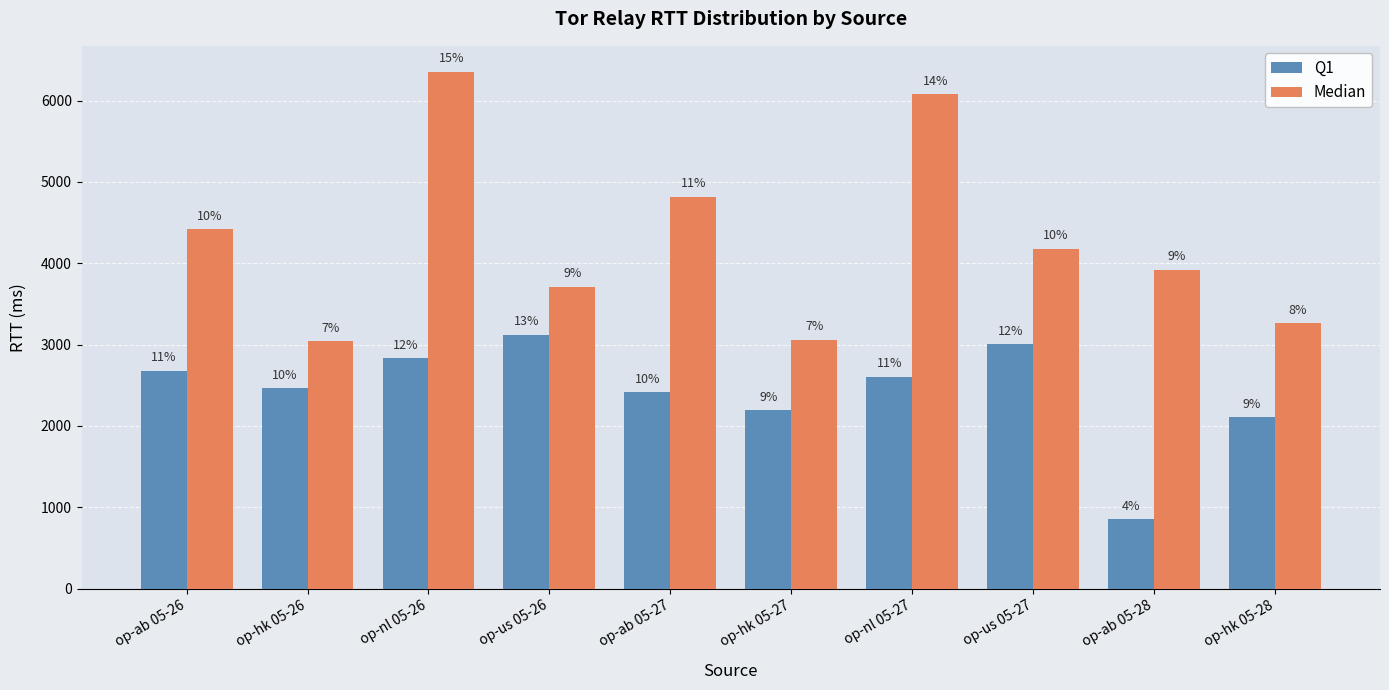

What is the difference between the maximum and minimum values in the Median series?

3317